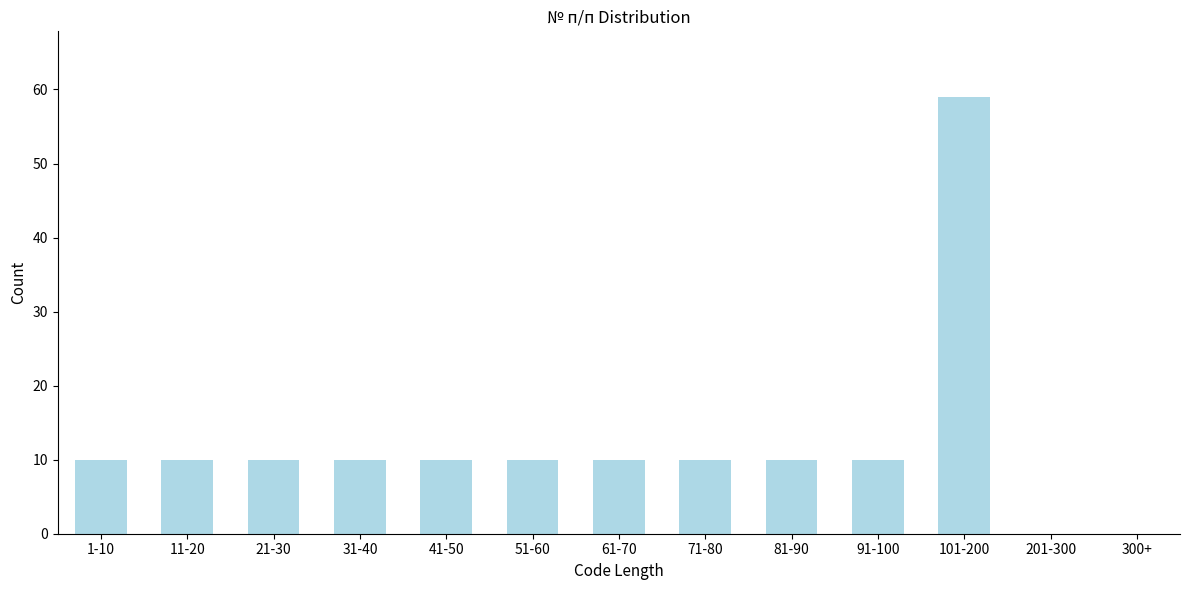

Reading left to right, extract all data points from this chart.

1-10=10	11-20=10	21-30=10	31-40=10	41-50=10	51-60=10	61-70=10	71-80=10	81-90=10	91-100=10	101-200=59	201-300=0	300+=0